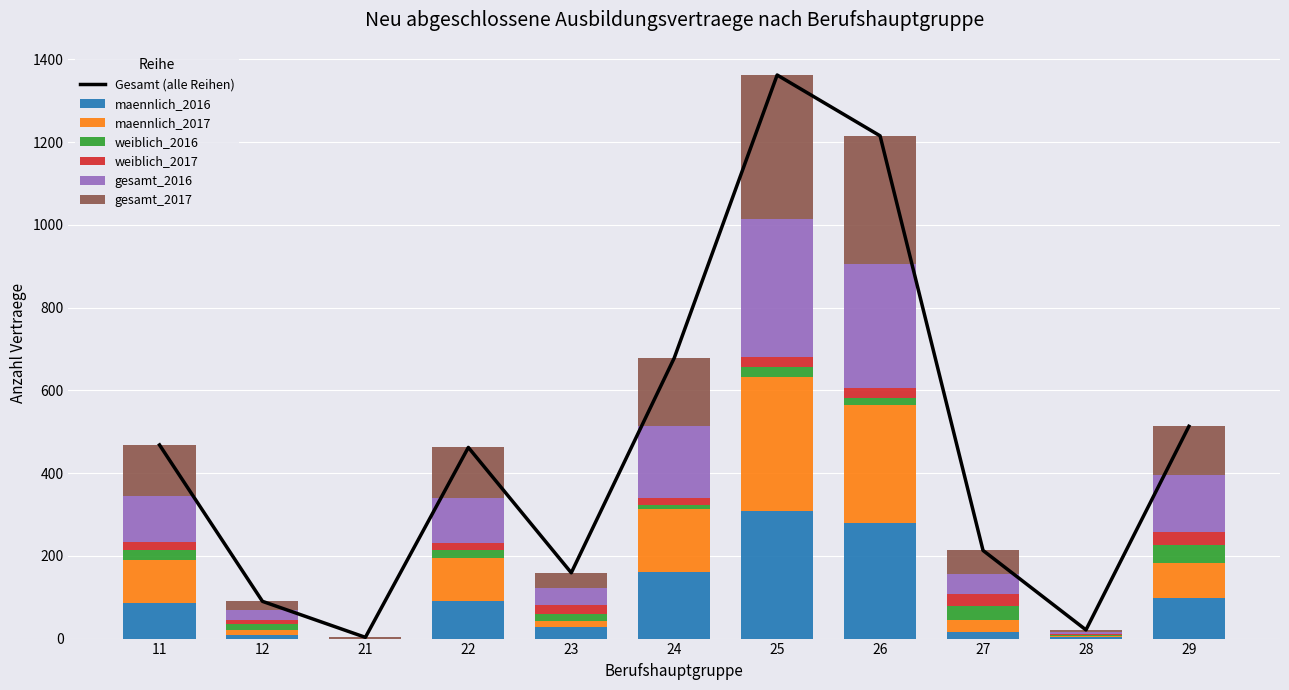

At which label does maennlich_2016 reach its peak?

25